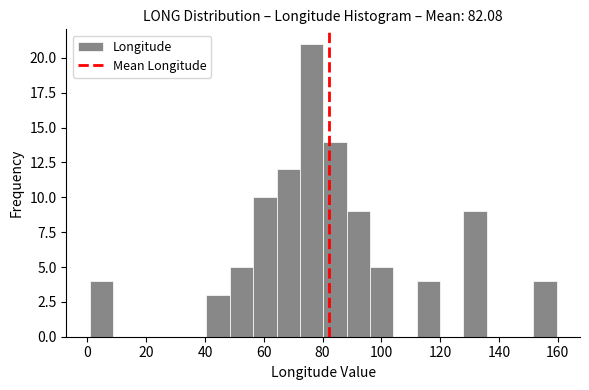

Around what value on the x-axis is the tallest bar? Give the approximate position of its centre, as read against the axis.

76